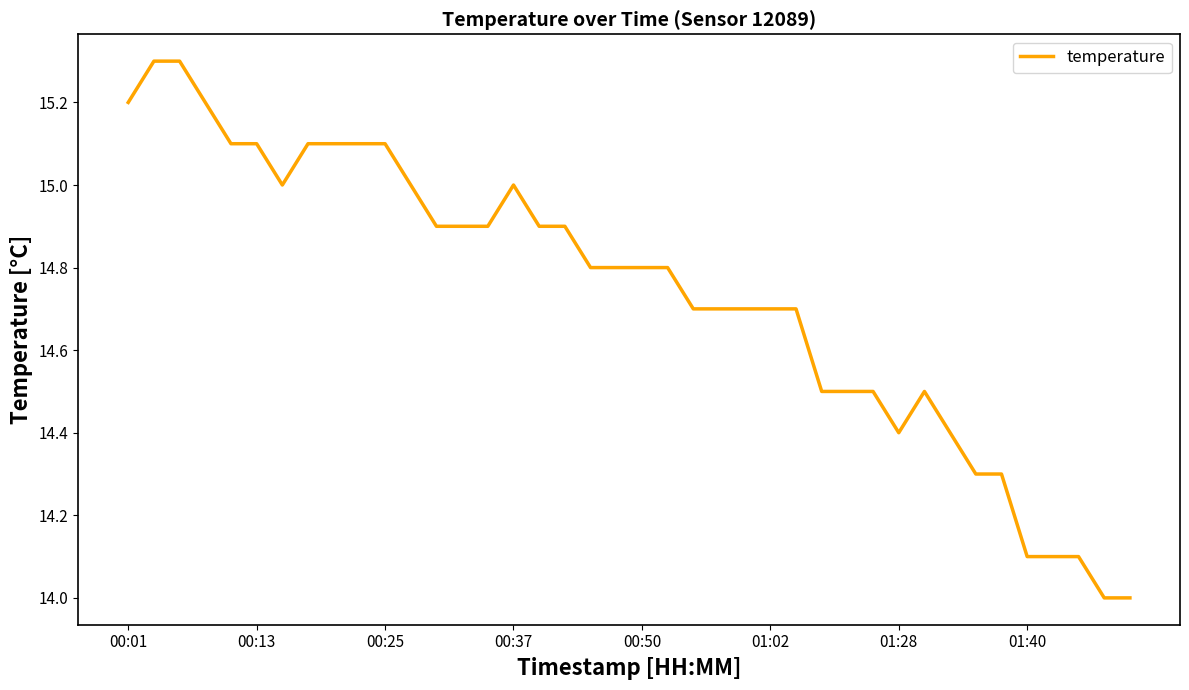

What is the greatest value displayed?

15.3